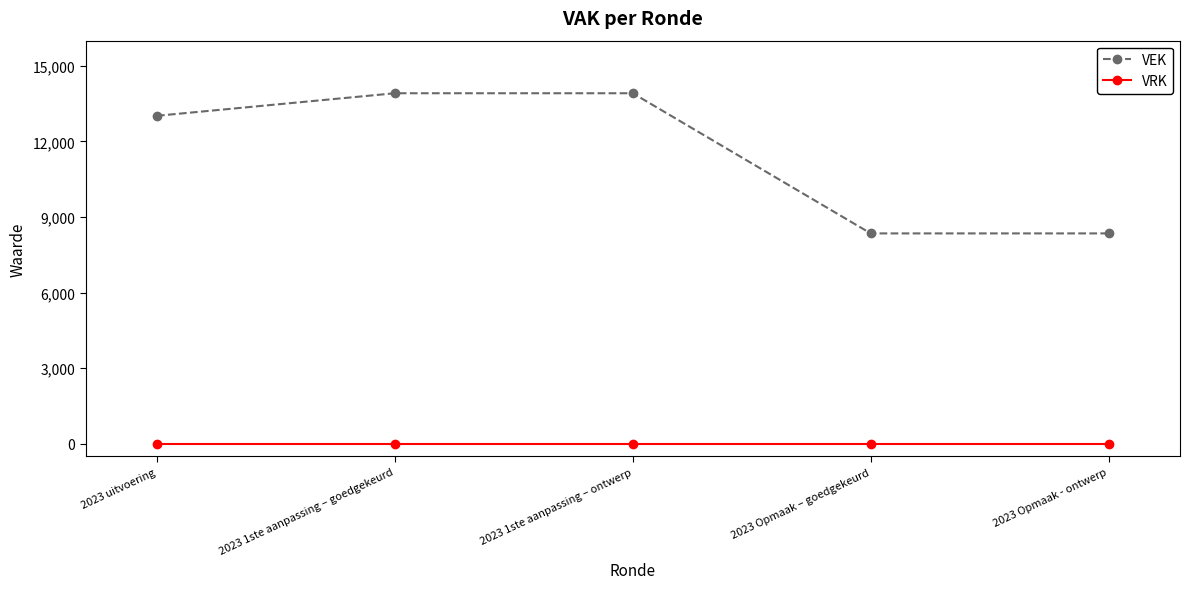

Between 2023 1ste aanpassing – ontwerp and 2023 Opmaak - ontwerp, which series saw the biggest shift?

VEK